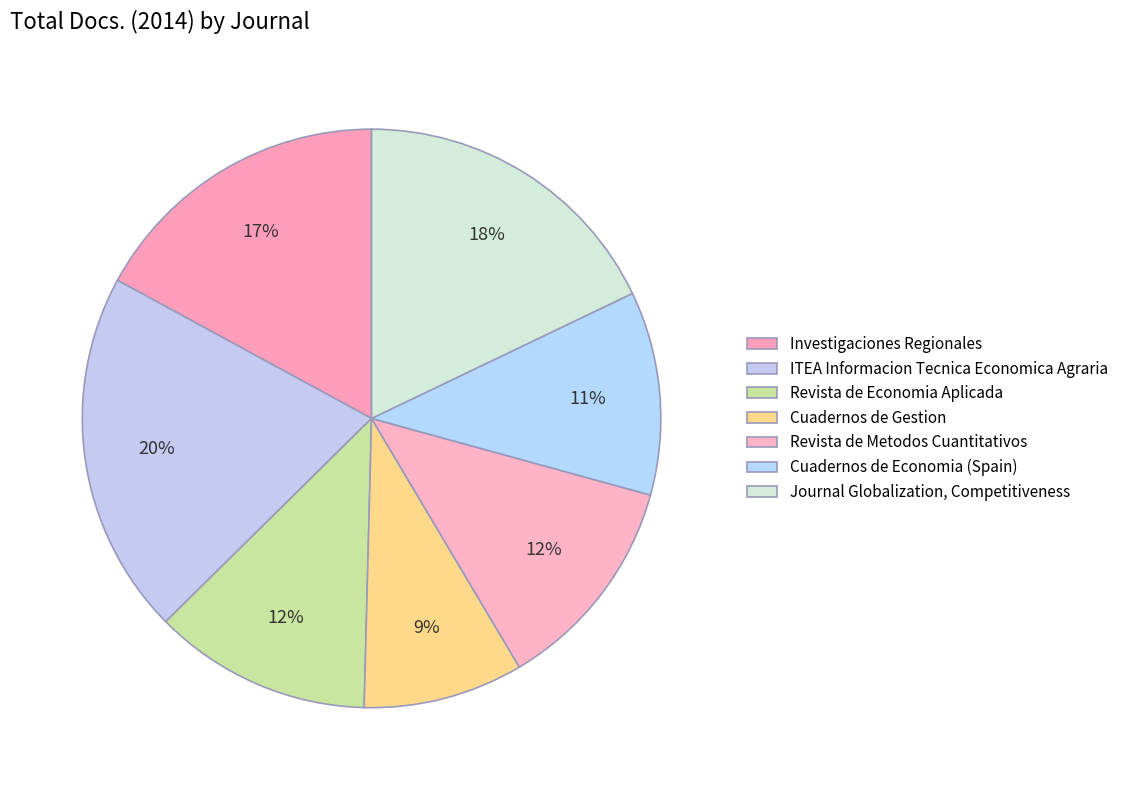

What percentage is the Cuadernos de Gestion slice, to the nearest percent?

9%